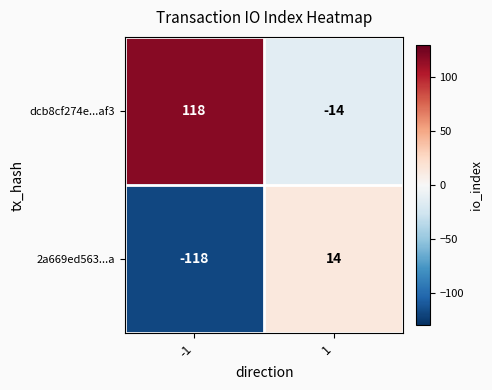

What is the maximum value for 2a669ed563...a?

14